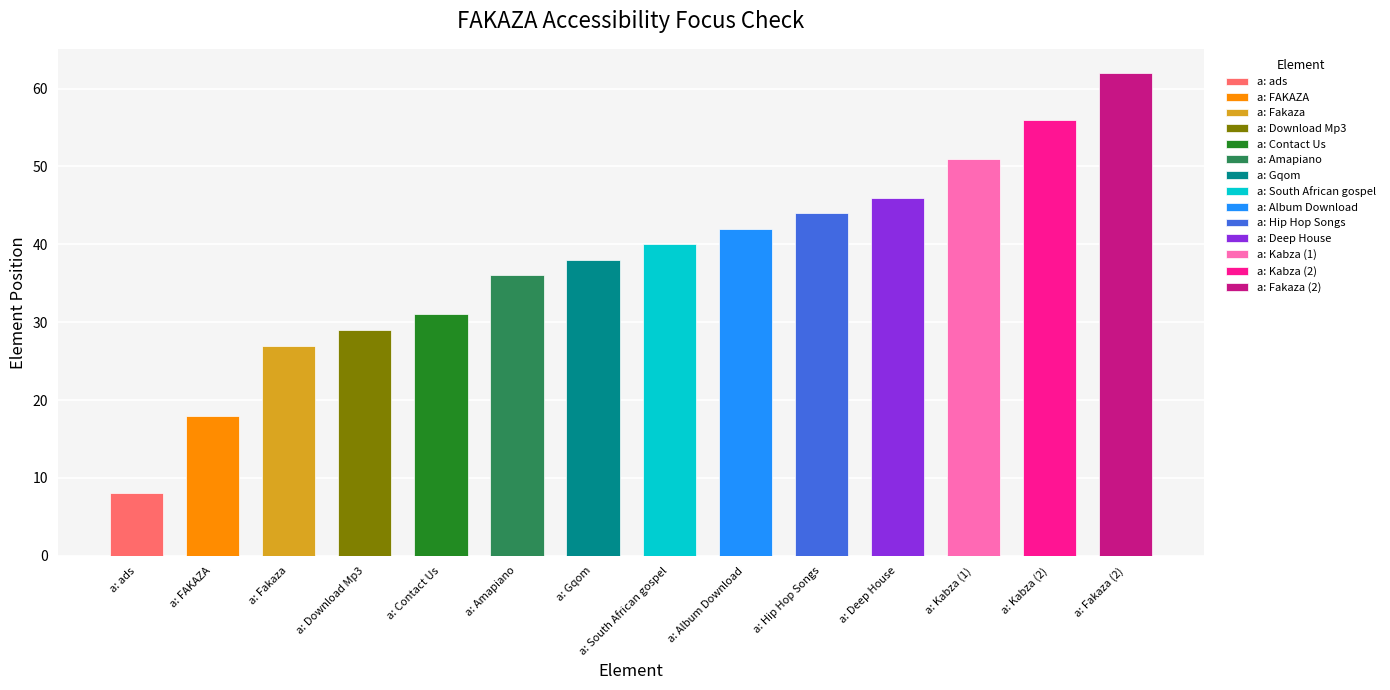

What is the difference between the second highest and minimum values?

48